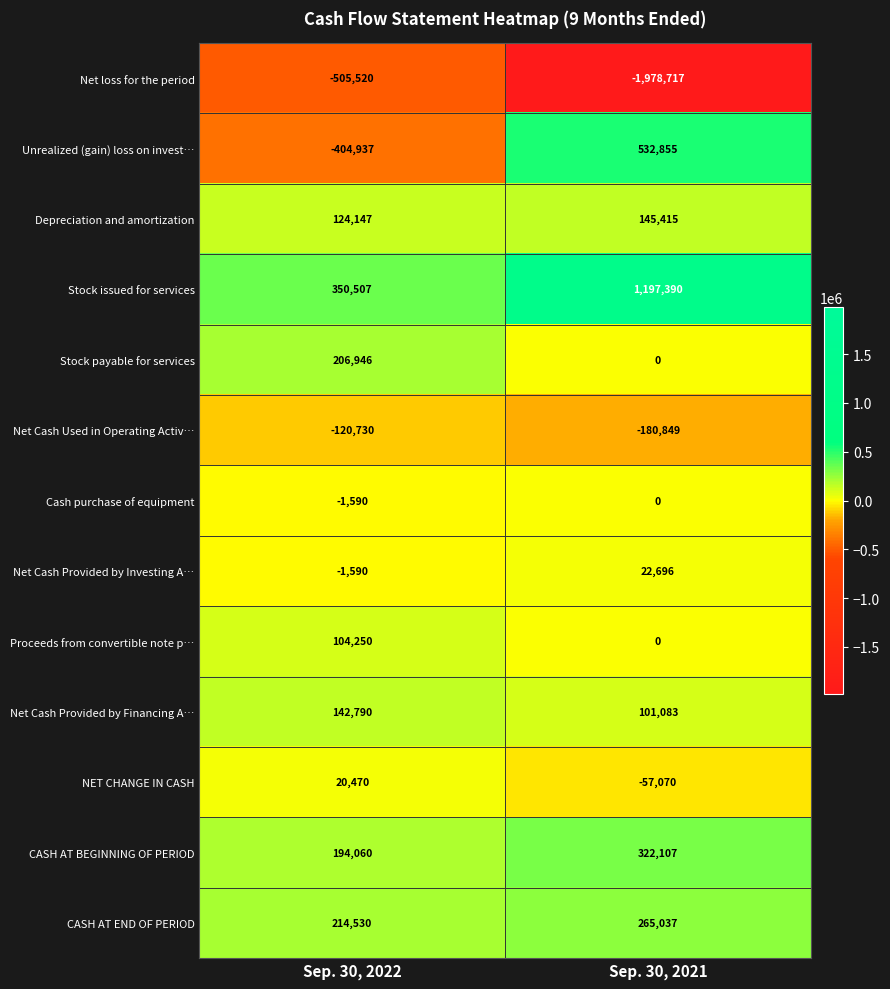

Rank the categories by Net Cash Provided by Investing A… value from lowest to highest.

Sep. 30, 2022, Sep. 30, 2021